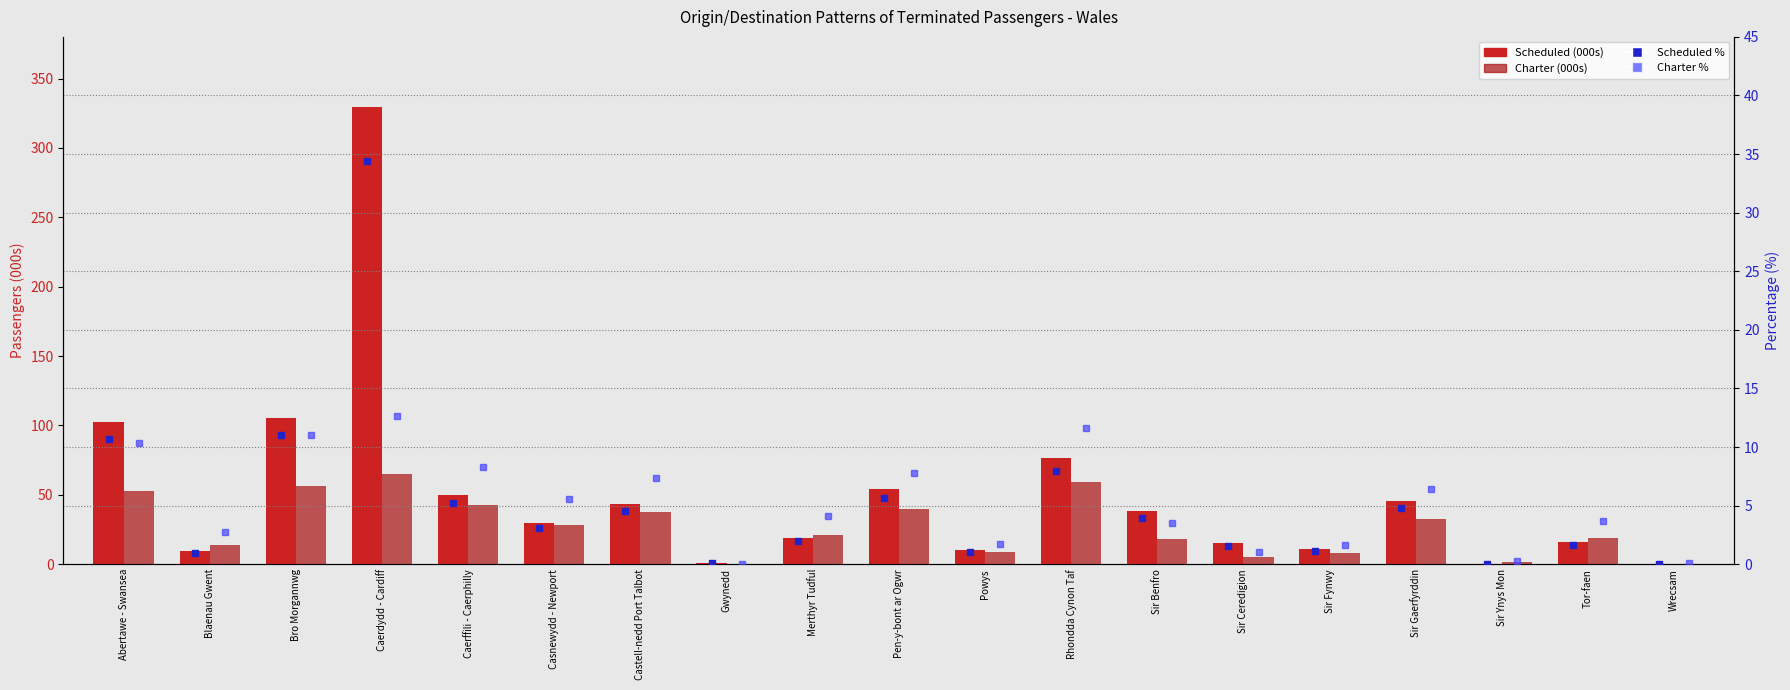

Which category has the highest value in the Charter % series?

Caerdydd - Cardiff